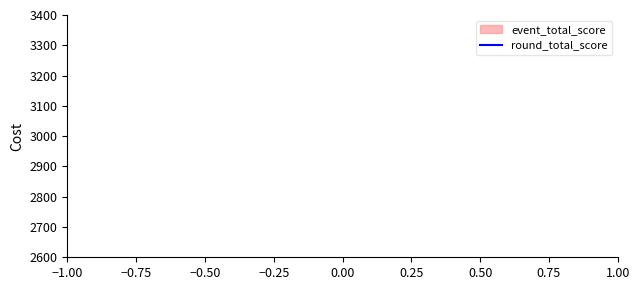

Does the chart have visible grid lines?

No